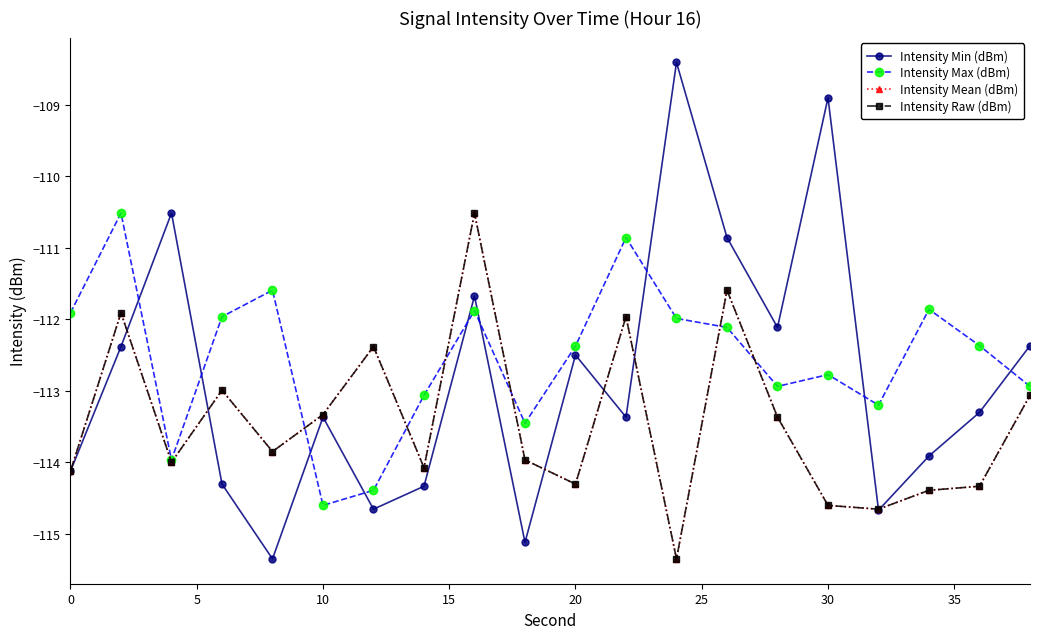

Does the chart have visible grid lines?

No